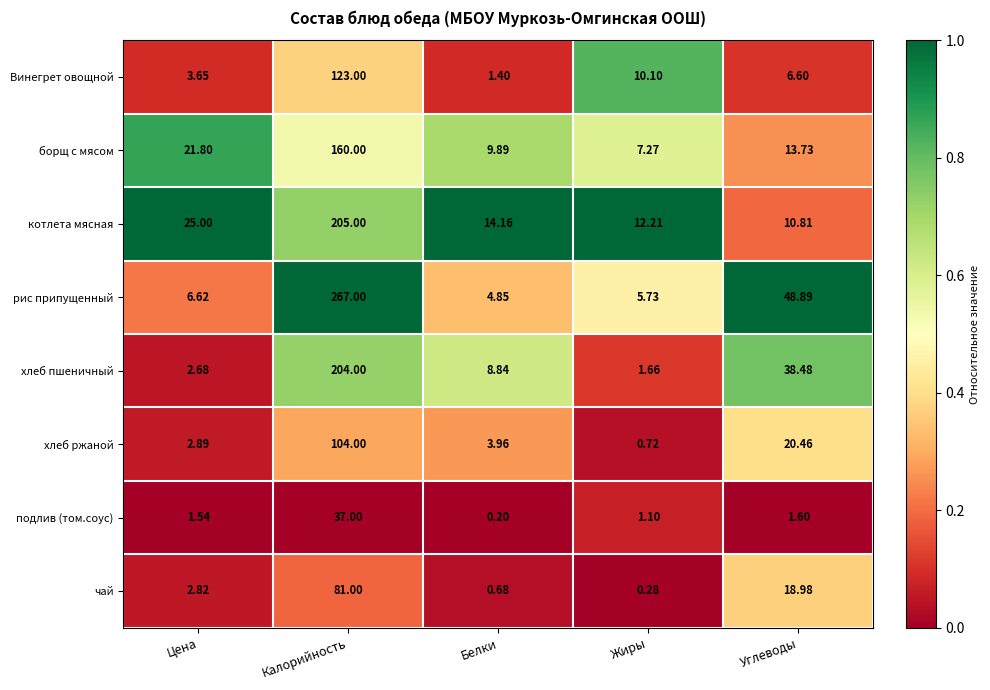

At Цена, list the series in order from smallest to largest.

подлив (том.соус), хлеб пшеничный, чай, хлеб ржаной, Винегрет овощной, рис припущенный, борщ с мясом, котлета мясная